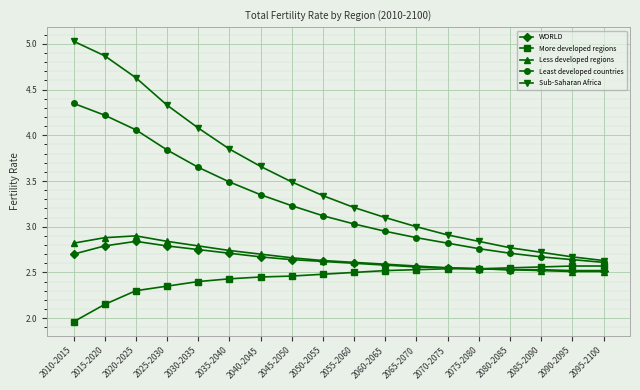

How many Less developed regions values are between 2 and 3?

18